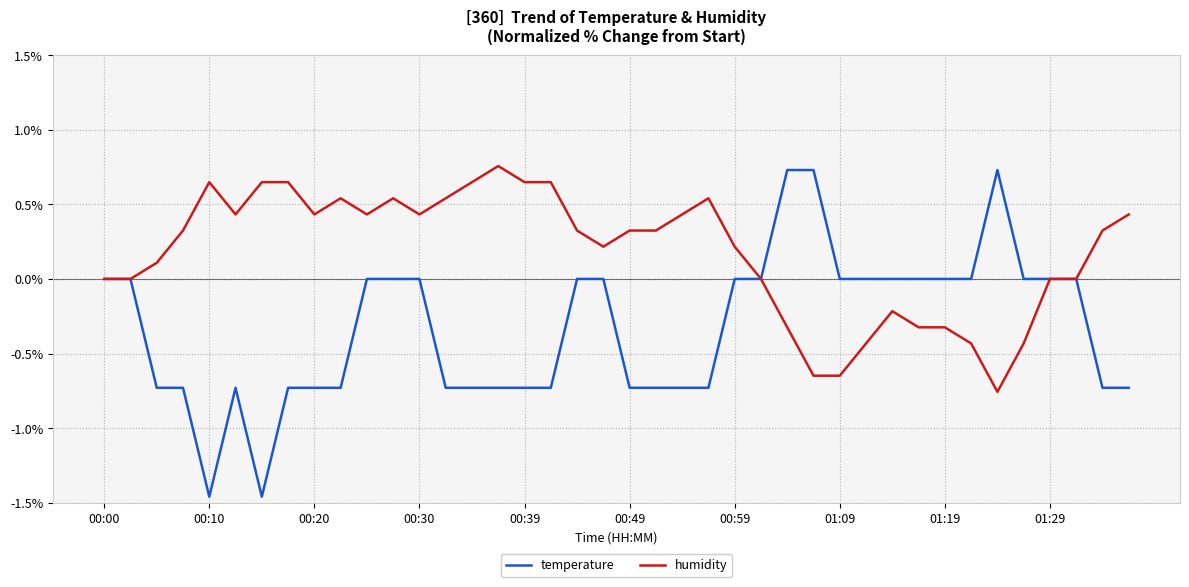

What is the sum of all temperature values?

-13.1